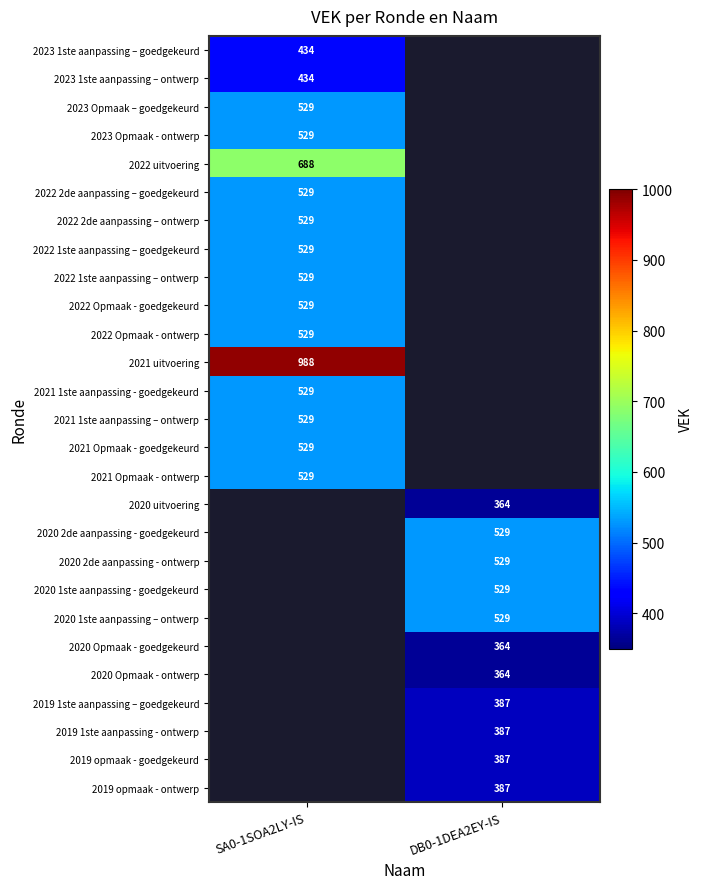

Is it true that 2021 Opmaak - goedgekeurd equals 301 at SA0-1SOA2LY-IS?

False